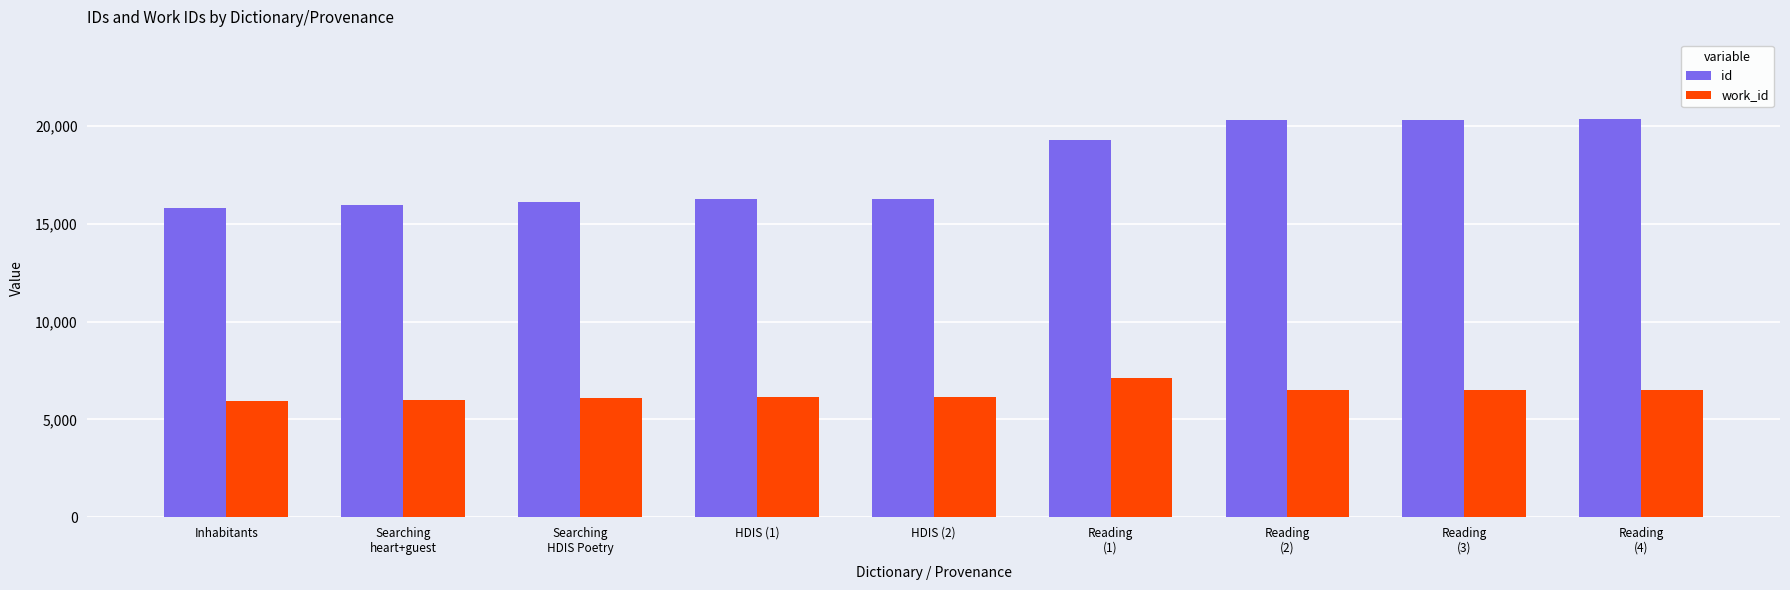

Is the value of id at Reading
(3) greater than the value of work_id at Reading
(3)?

Yes